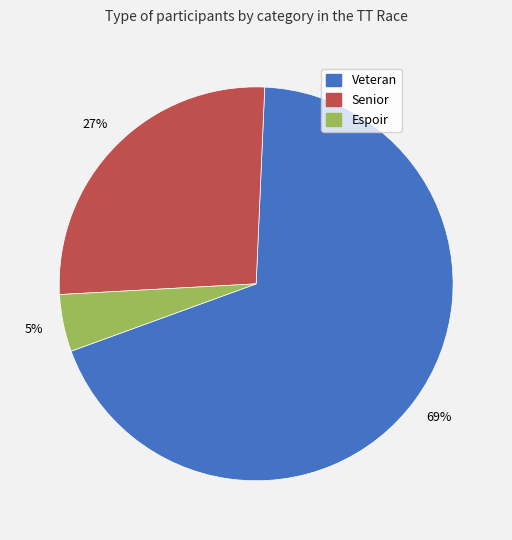

Is it true that Senior is 27% of the pie?

True